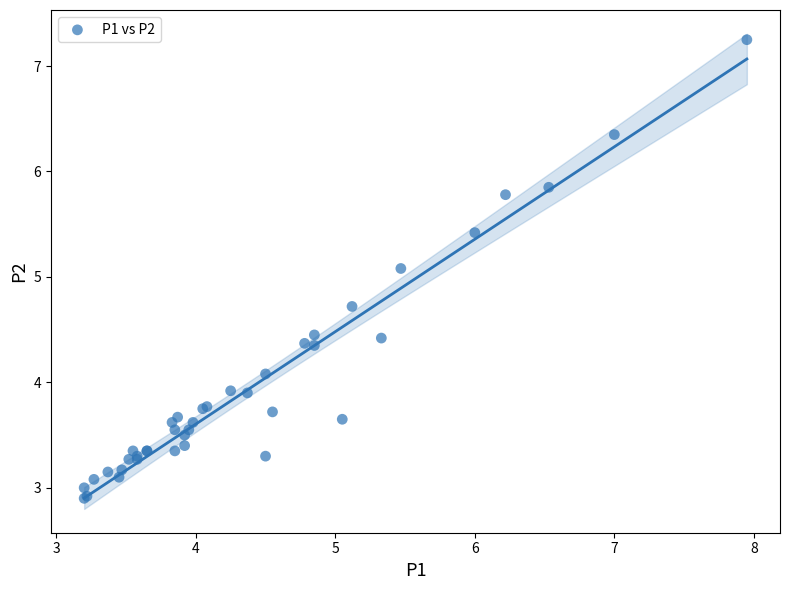

What Y value in the scatter plot is closest to 5?

5.1